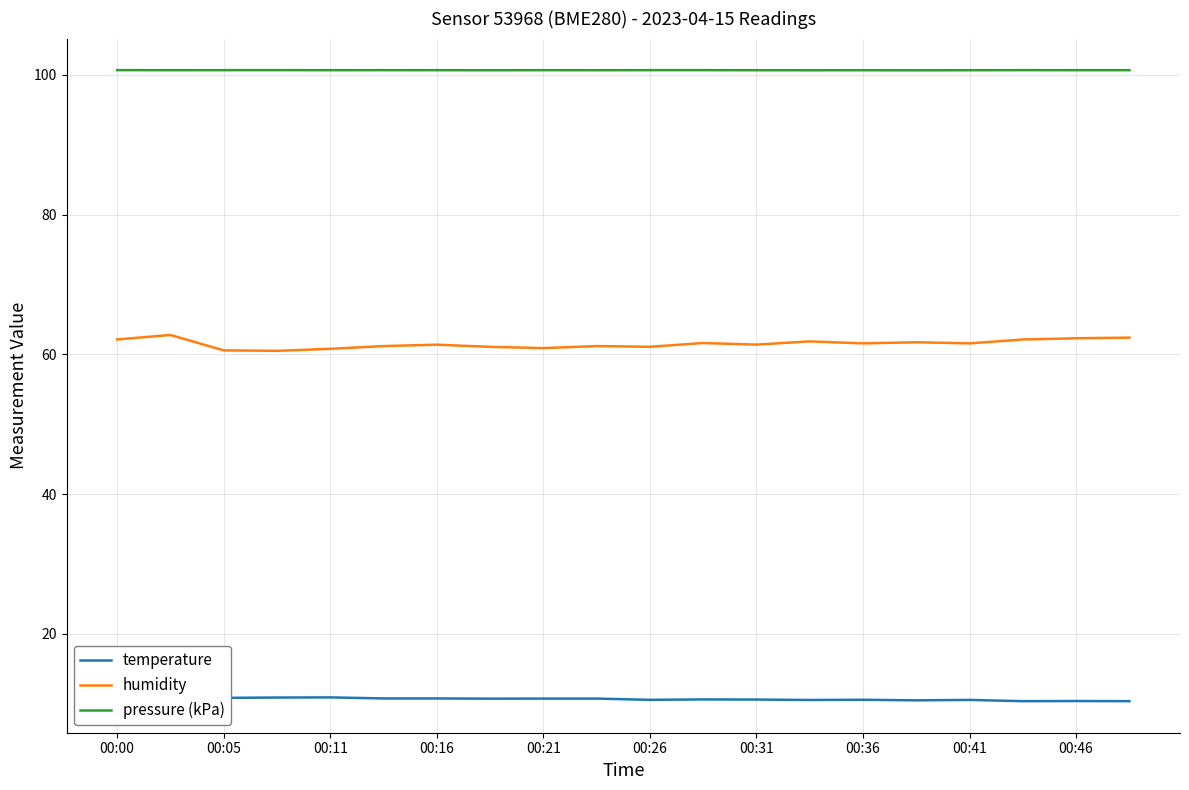

Which series has the largest total across all categories?

pressure (kPa)